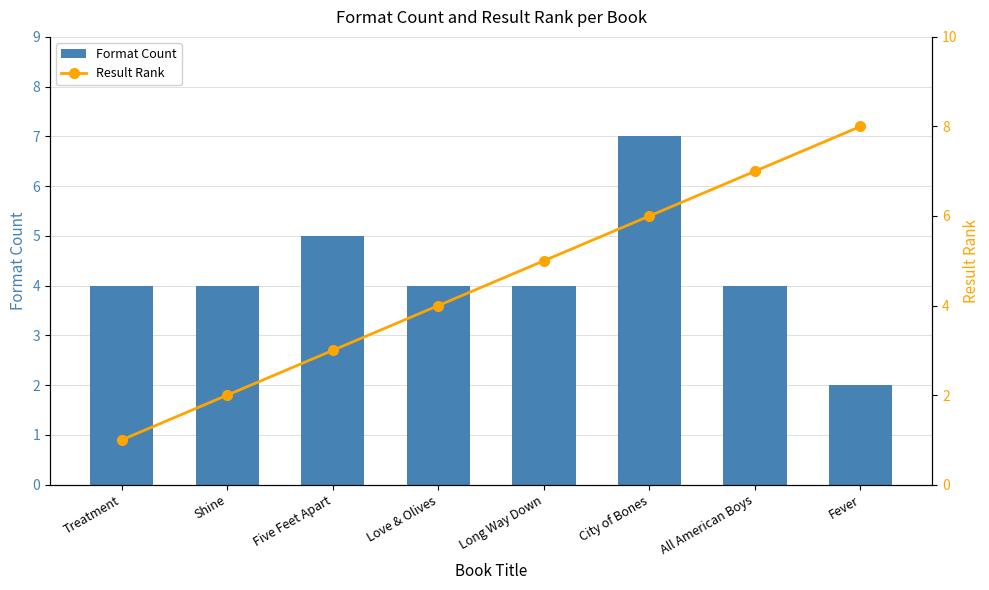

What position from the left is Love & Olives?

4